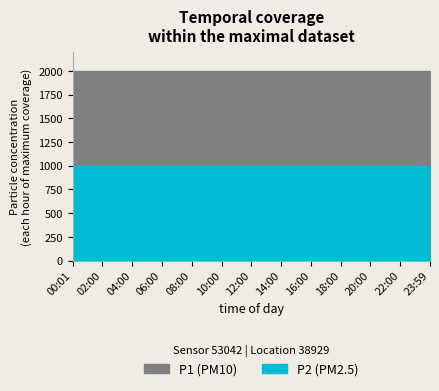

How many lines are shown in the chart?

2